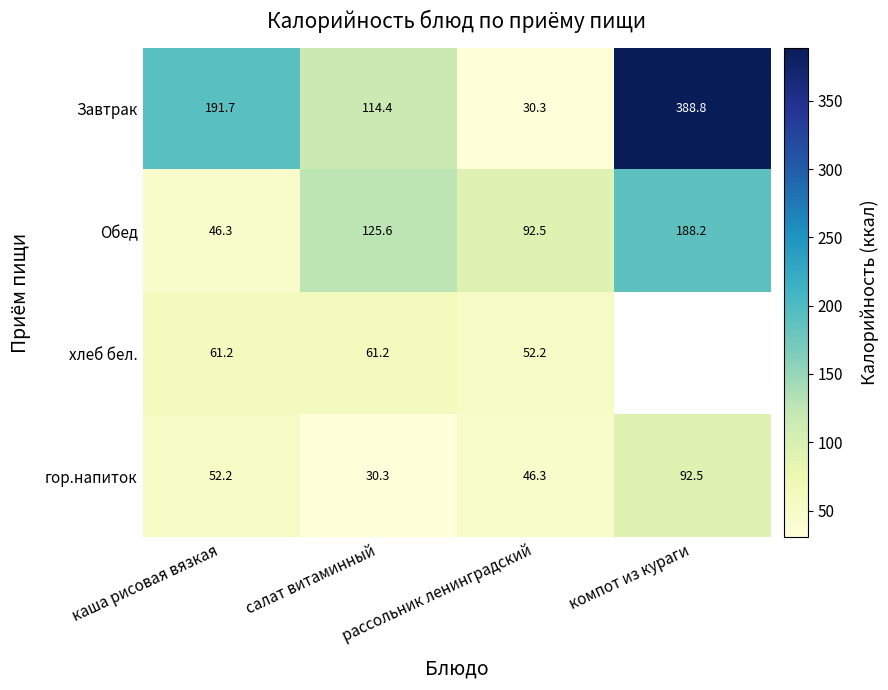

What is the difference between the гор.напиток values at салат витаминный and рассольник ленинградский?

16.0